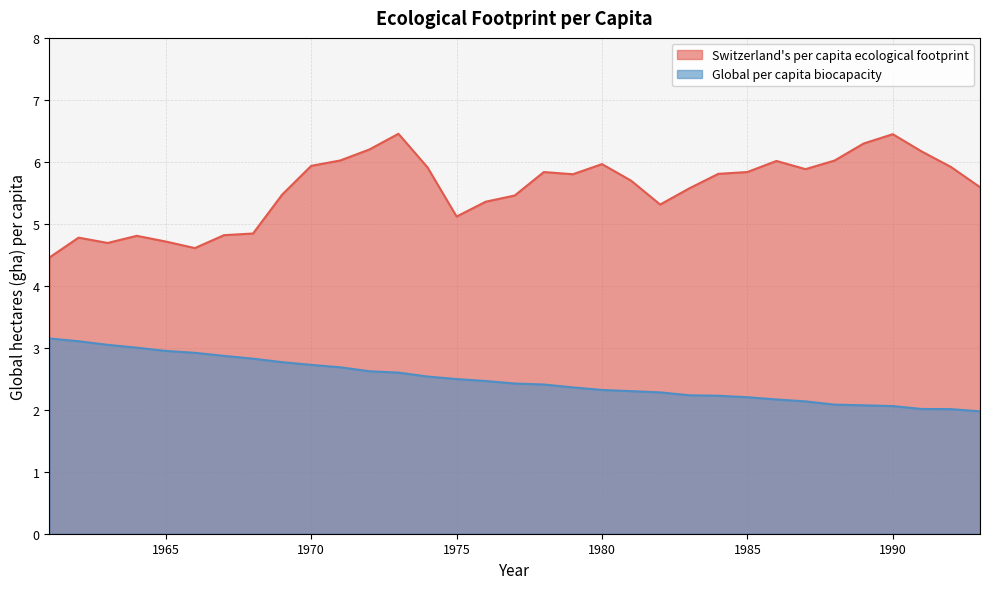

List the labels in order of Global per capita biocapacity value, smallest first.

1993, 1992, 1991, 1990, 1989, 1988, 1987, 1986, 1985, 1984, 1983, 1982, 1981, 1980, 1979, 1978, 1977, 1976, 1975, 1974, 1973, 1972, 1971, 1970, 1969, 1968, 1967, 1966, 1965, 1964, 1963, 1962, 1961